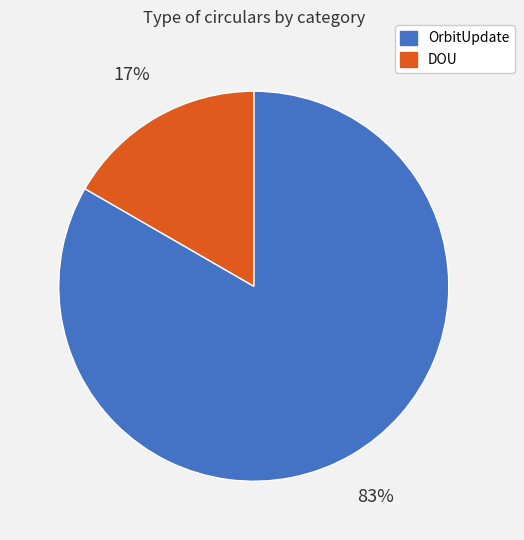

To the nearest percent, what is the average slice percentage?

50%